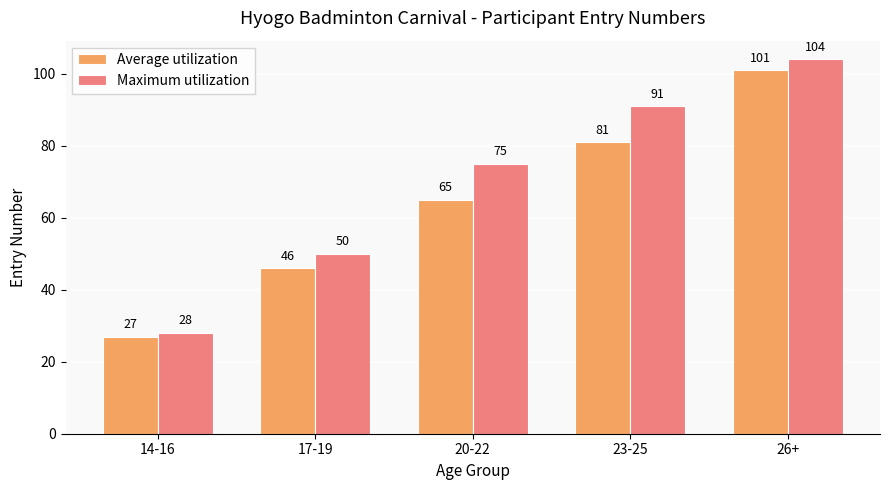

At which label is Average utilization closest to 64?

20-22